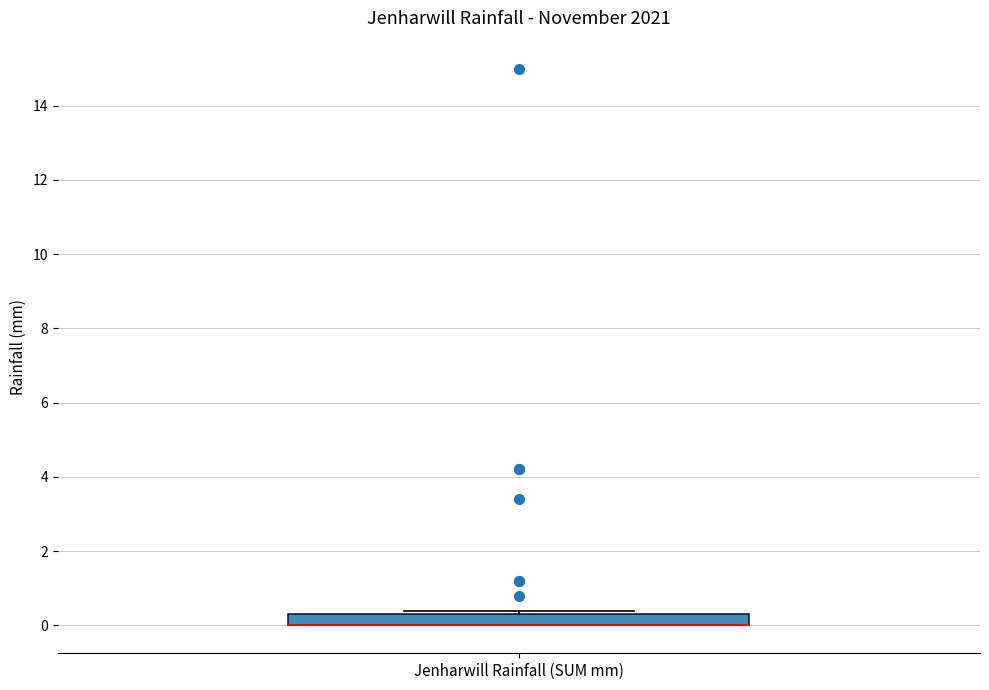

Where is the lower edge of the box for Jenharwill Rainfall (SUM mm) on the y-axis? The values are not printed on the chart, so give them approximately, as read against the axis.

0.0